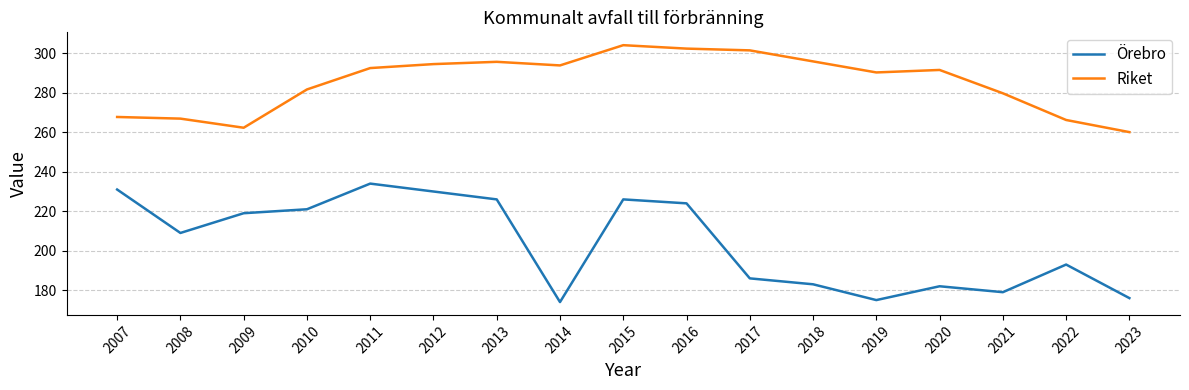

Is it true that Örebro equals 231.0 at 2007?

True